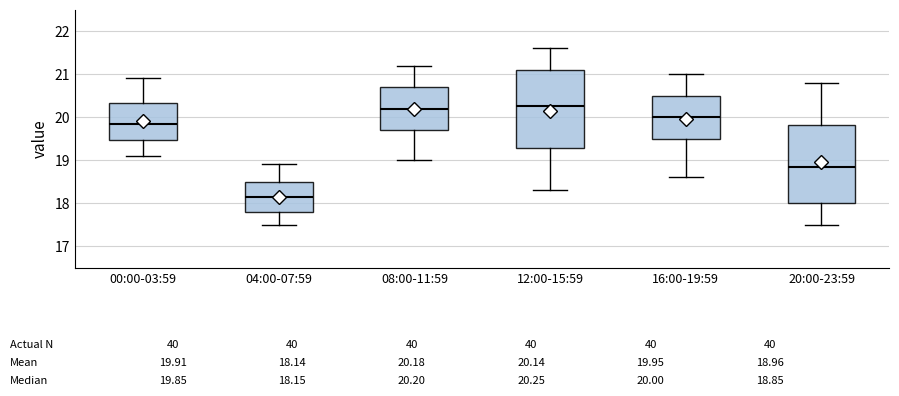

Which box has the lowest median line?

04:00-07:59